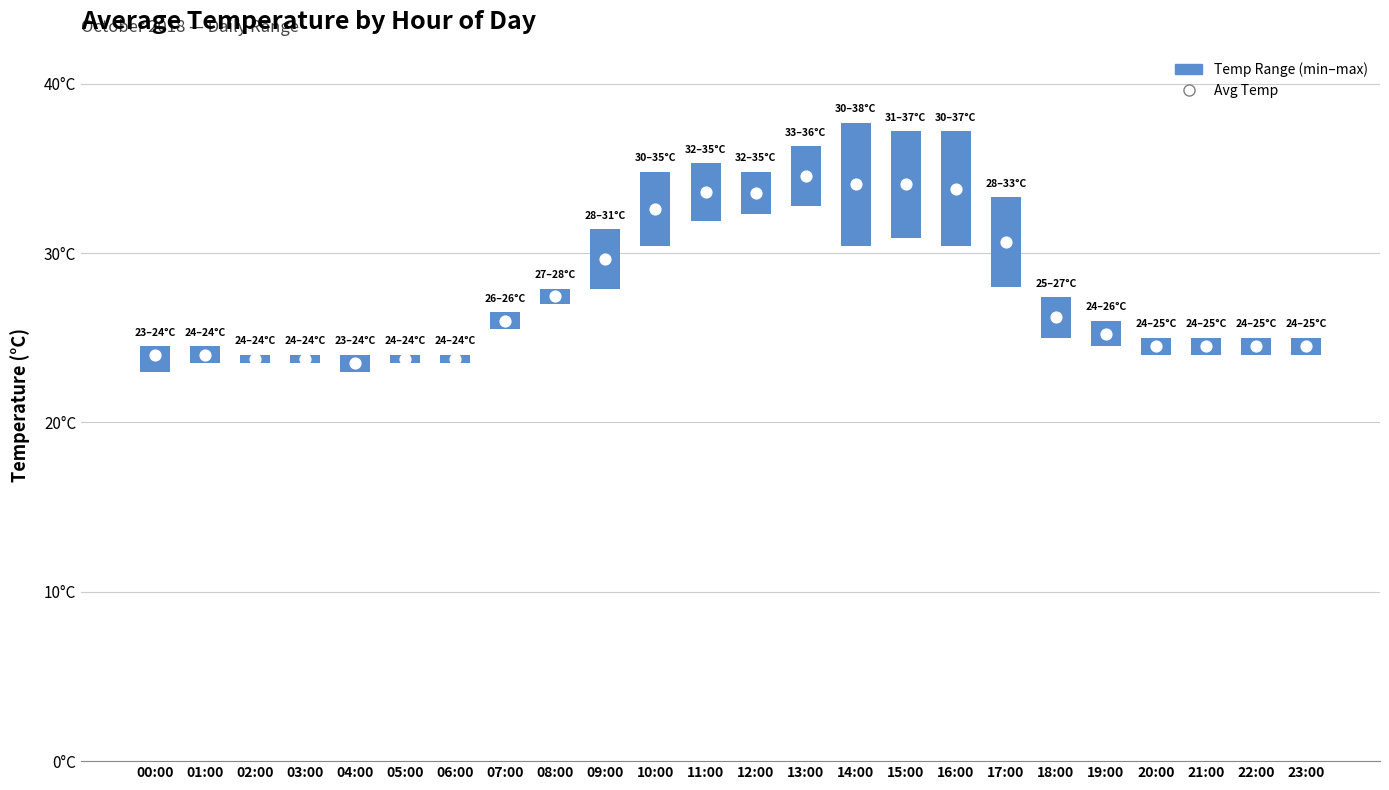

Is the value of Temp Range (min–max) at 05:00 greater than the value of Avg Temp at 05:00?

No